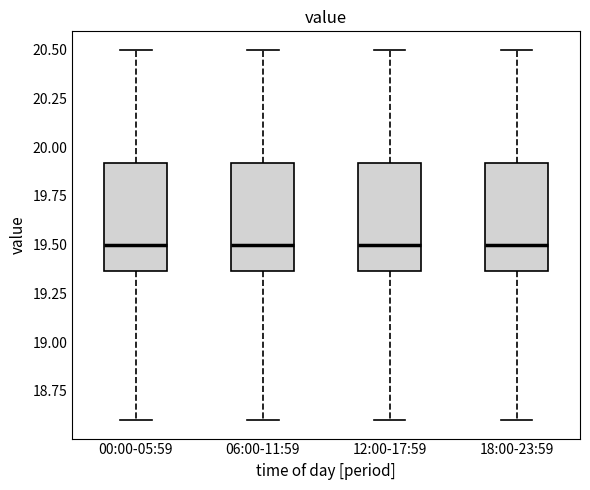

Where does the upper whisker of the box for 06:00-11:59 end on the y-axis? The values are not printed on the chart, so give them approximately, as read against the axis.

20.50